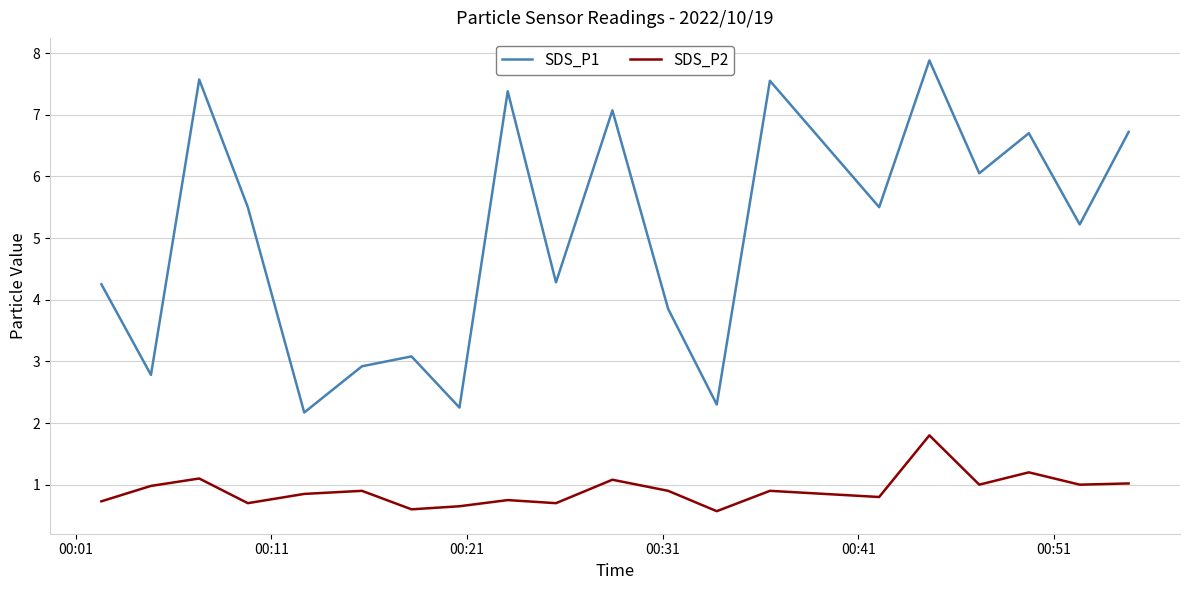

What is the minimum value shown in the chart?

0.6